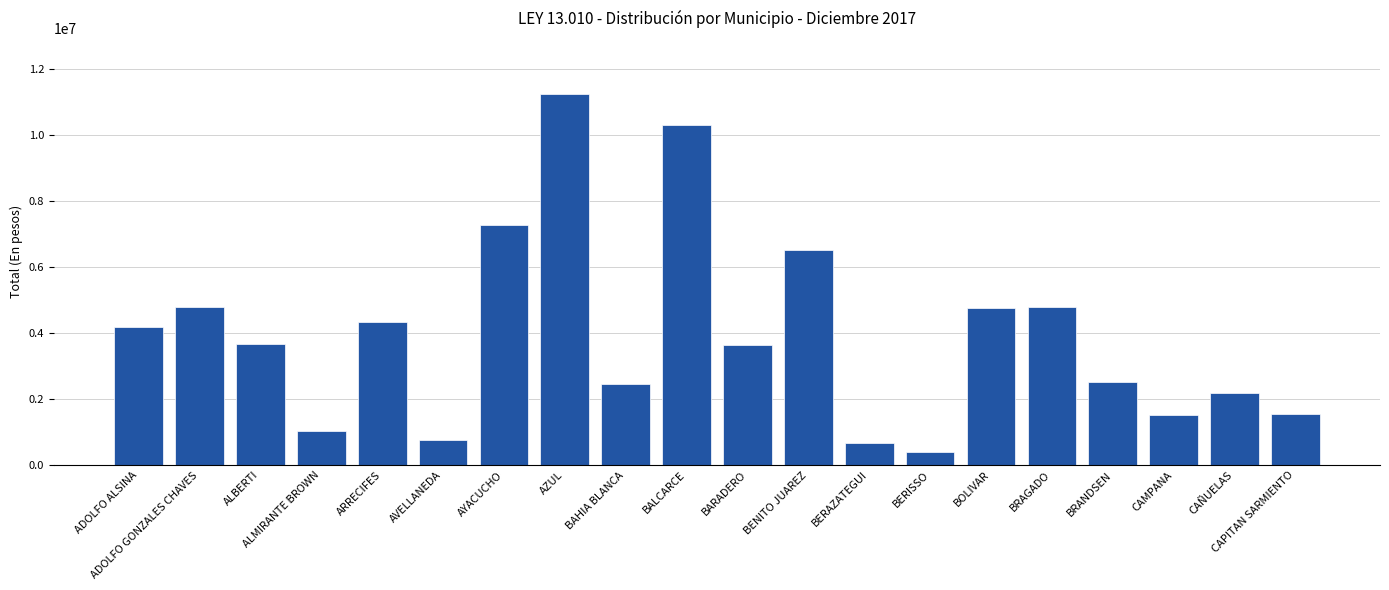

What is the label of the 13th bar from the left?

BERAZATEGUI